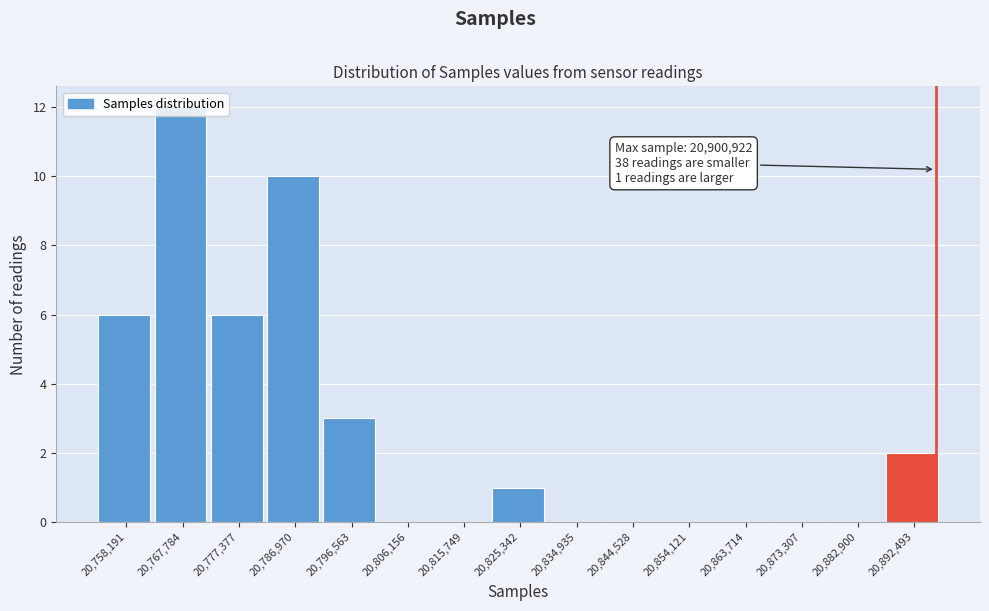

What is the change in value from 20,863,714 to 20,892,493?

+2